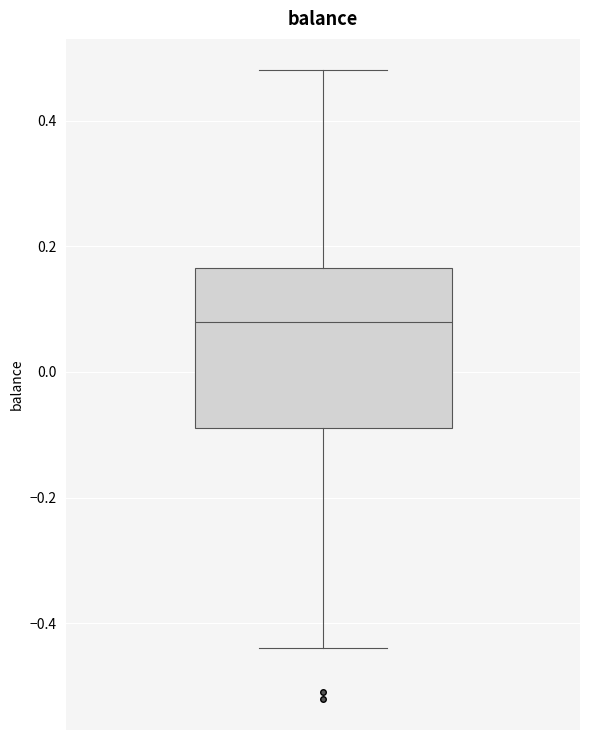

Where is the upper edge of the box on the y-axis? The values are not printed on the chart, so give them approximately, as read against the axis.

0.16